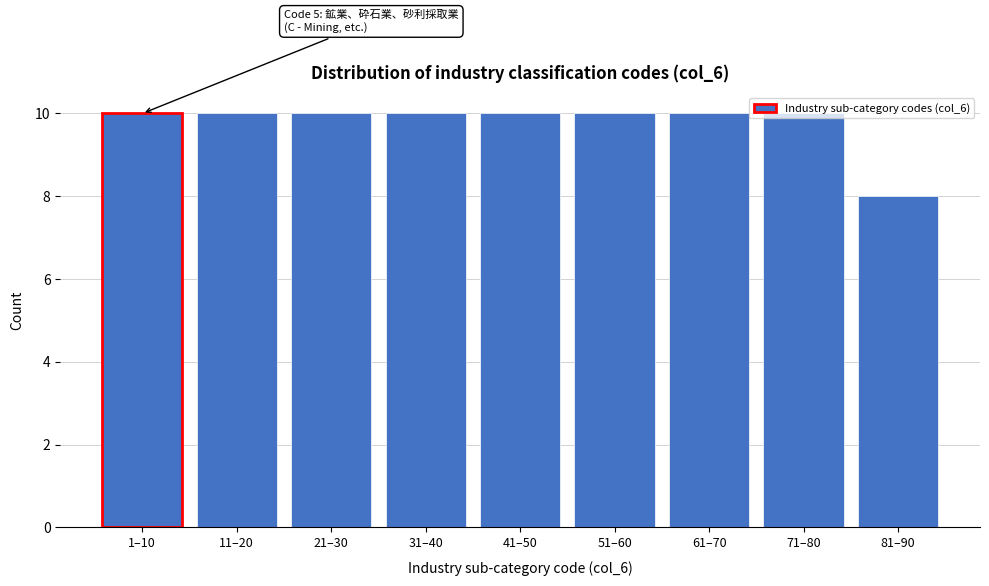

Between 41–50 and 81–90, which is larger?

41–50